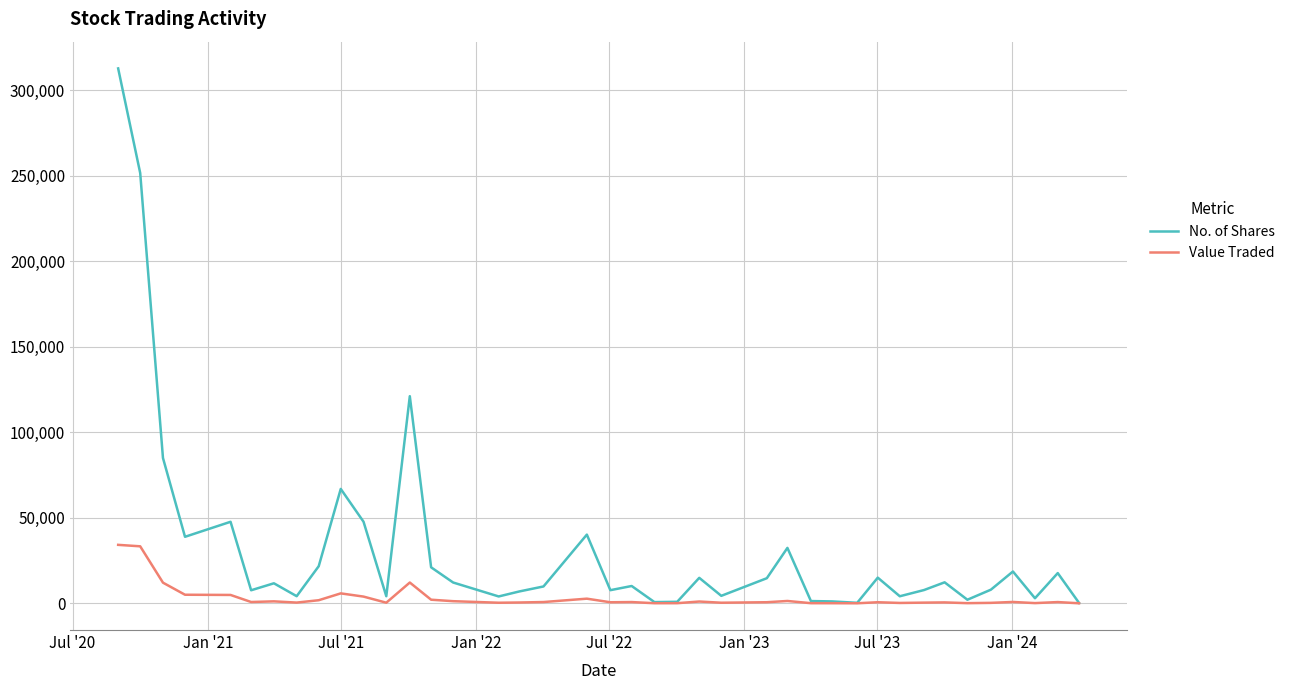

What are all the series names shown in the legend?

No. of Shares, Value Traded